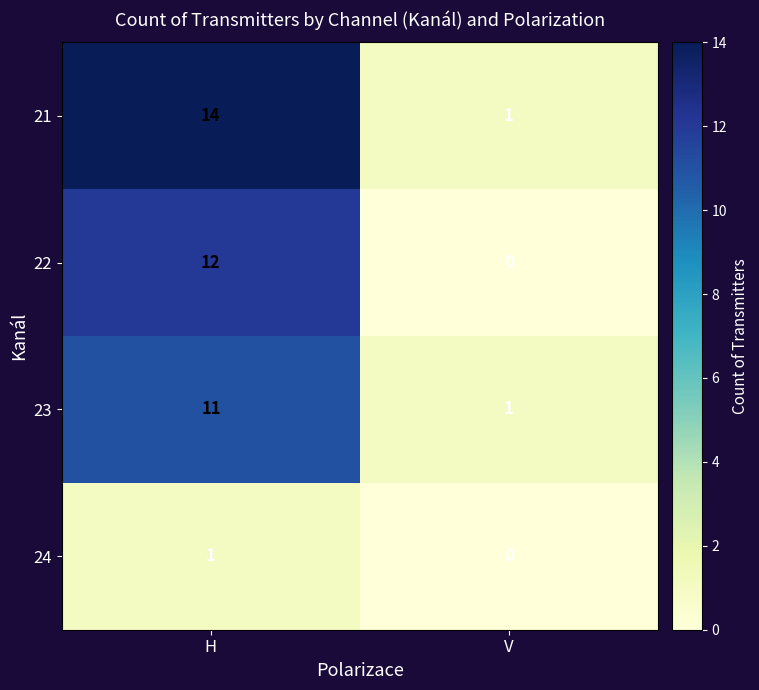

Is it true that 22 equals 4 at V?

False